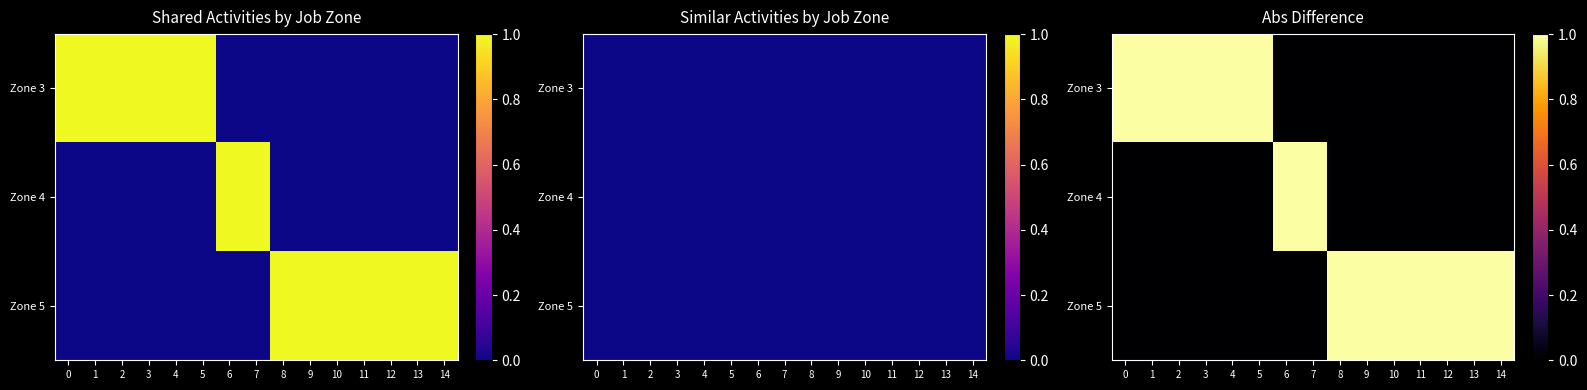

What is the sum of the Zone 5 values at 13 and 5?

1